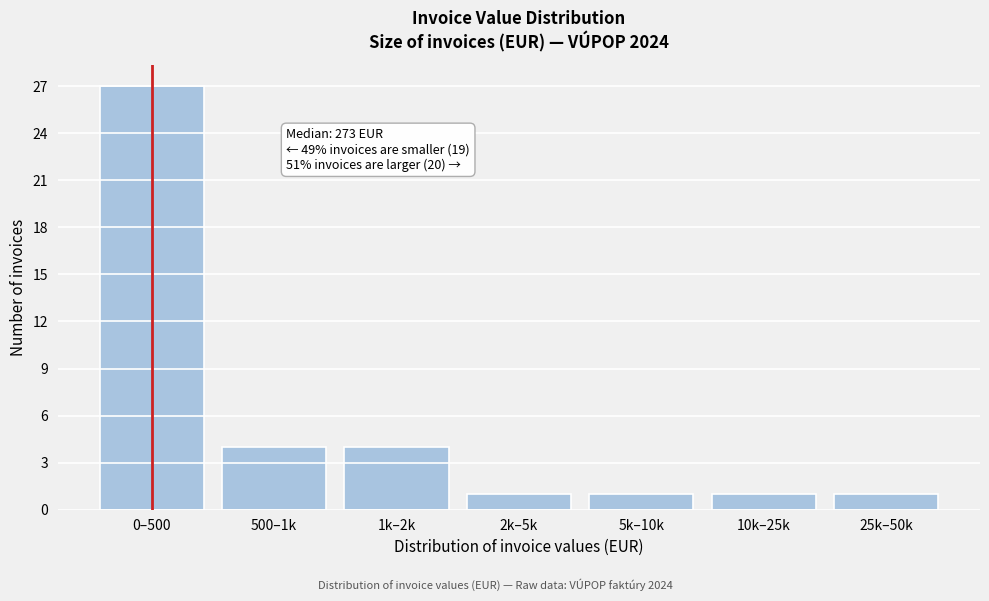

Reading right to left, what are all the values shown in this chart?

1	1	1	1	4	4	27